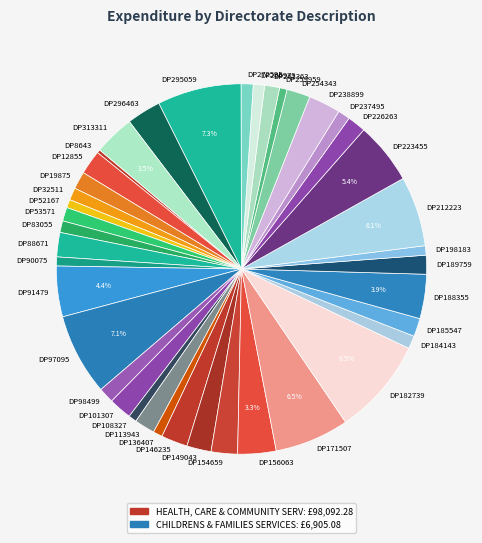

The DP53571 slice represents 1% of the pie. True or false?

True